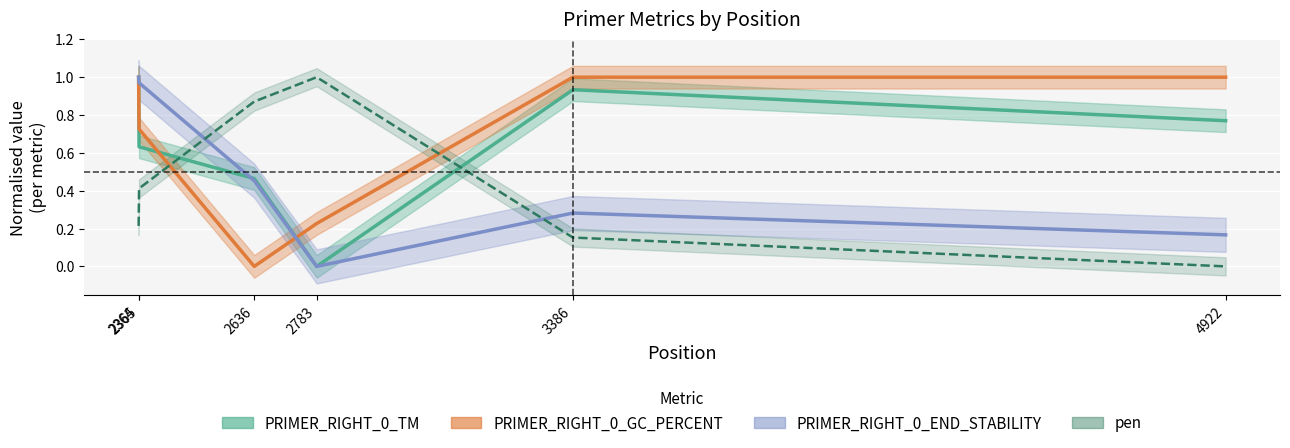

At which category does PRIMER_RIGHT_0_TM reach its first local peak?

3386